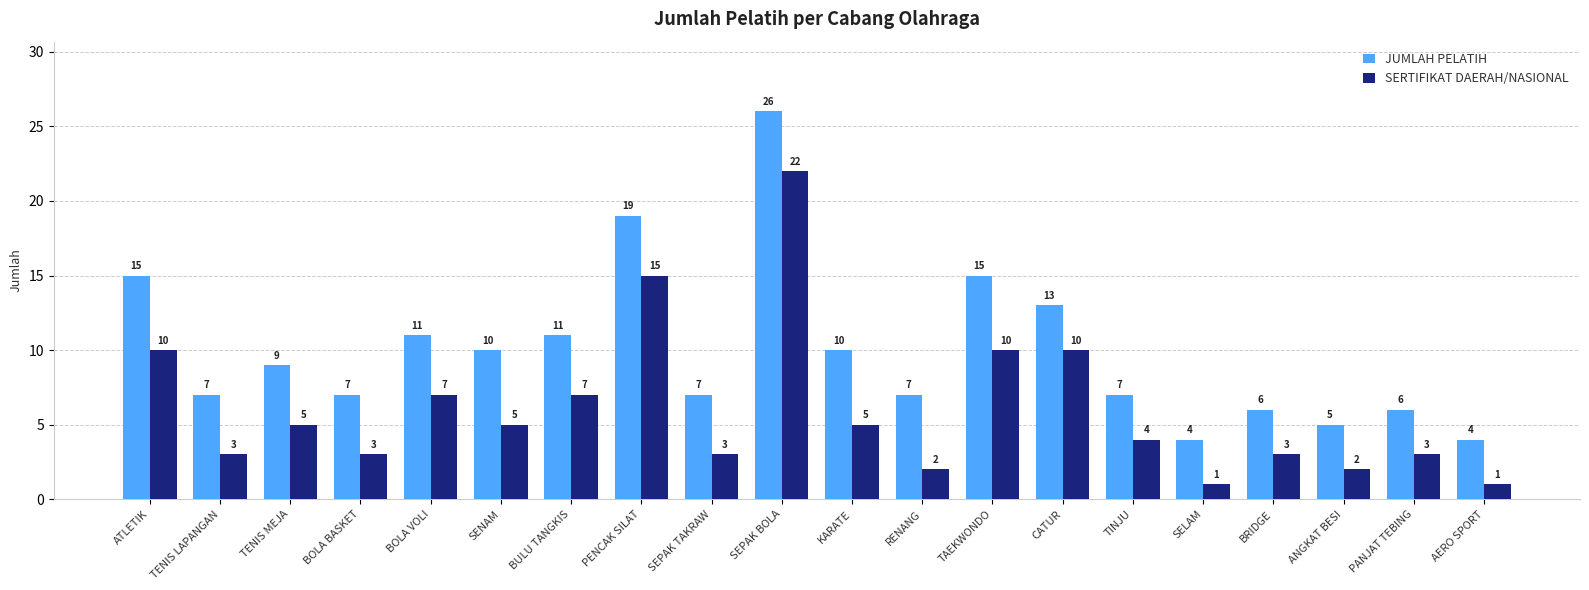

What position from the left is ATLETIK?

1